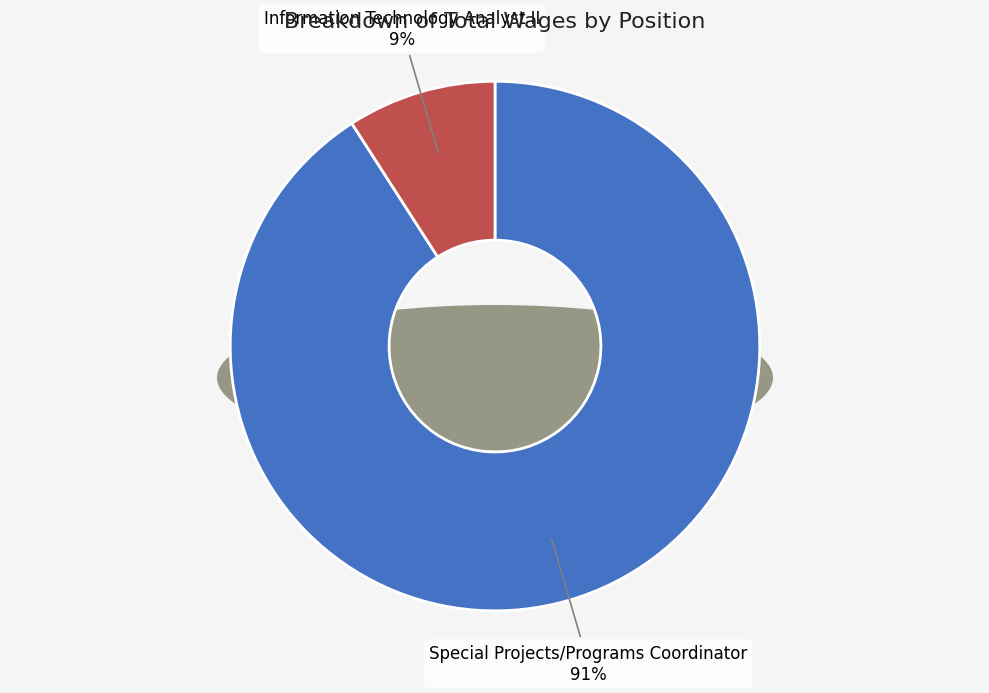

To the nearest percent, what portion does Special Projects/Programs Coordinator represent?

91%